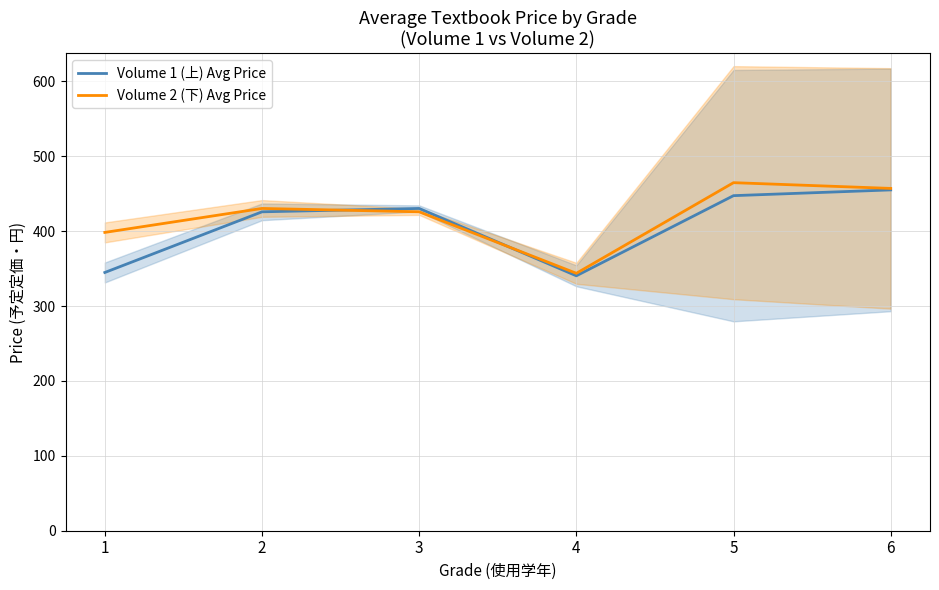

Reading left to right, extract all data points from this chart.

Volume 1 (上) Avg Price: 344.8	425.8	430.2	340.3	447.3	455.0
Volume 2 (下) Avg Price: 398.2	430.2	425.8	343.7	464.7	457.0